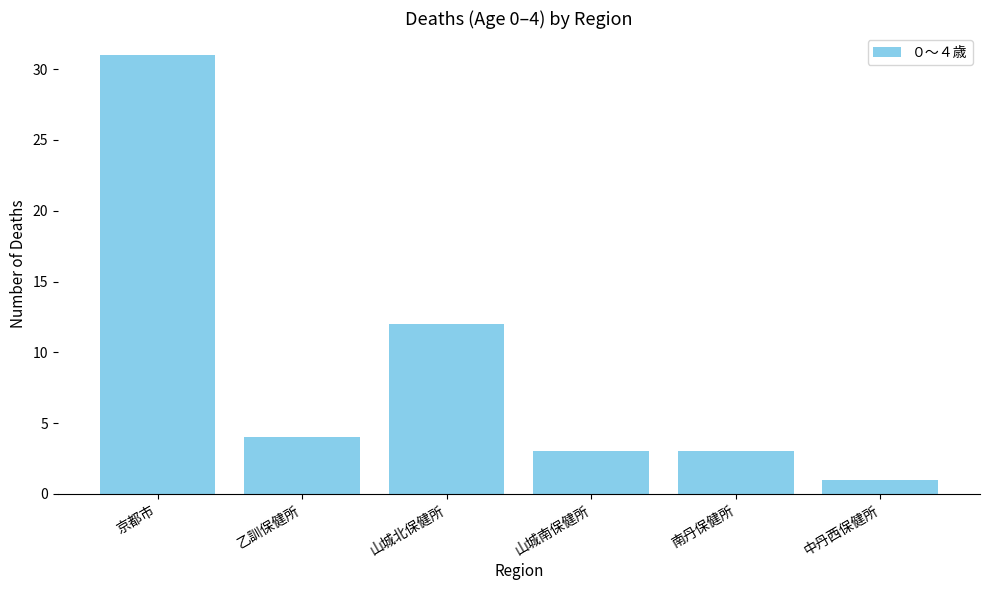

Reading right to left, extract all data points from this chart.

1	3	3	12	4	31